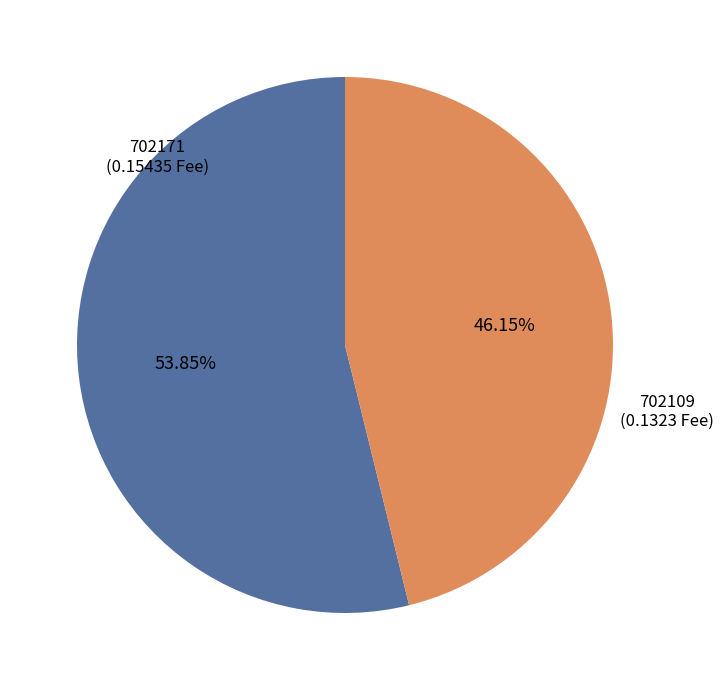

Rank the categories by value from highest to lowest.

702171, 702109